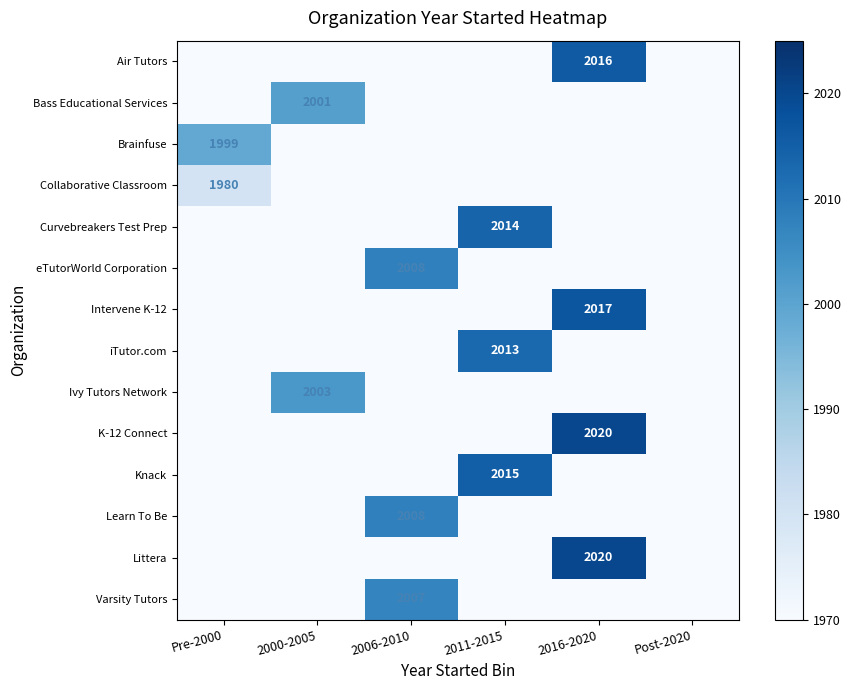

Is it true that Learn To Be equals 3556 at 2006-2010?

False